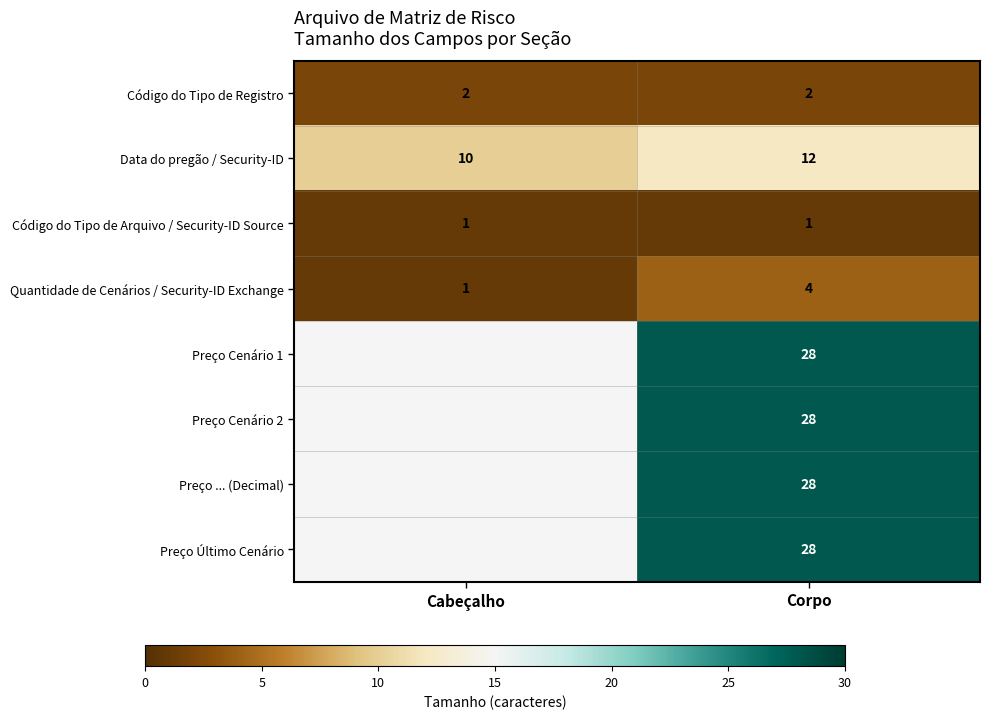

What is the difference between the highest and lowest values at Corpo?

27